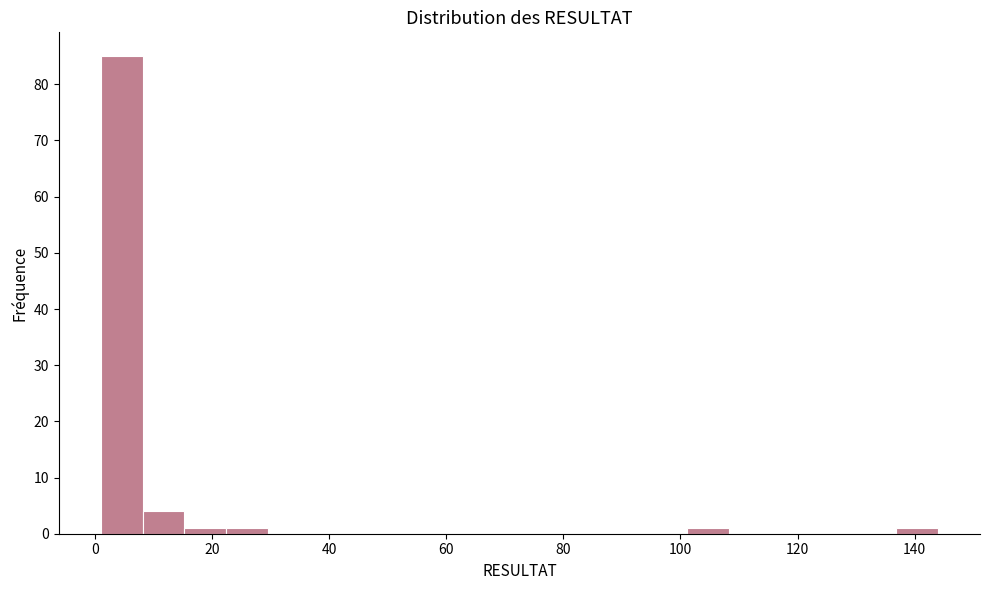

Around what value on the x-axis is the tallest bar? Give the approximate position of its centre, as read against the axis.

4